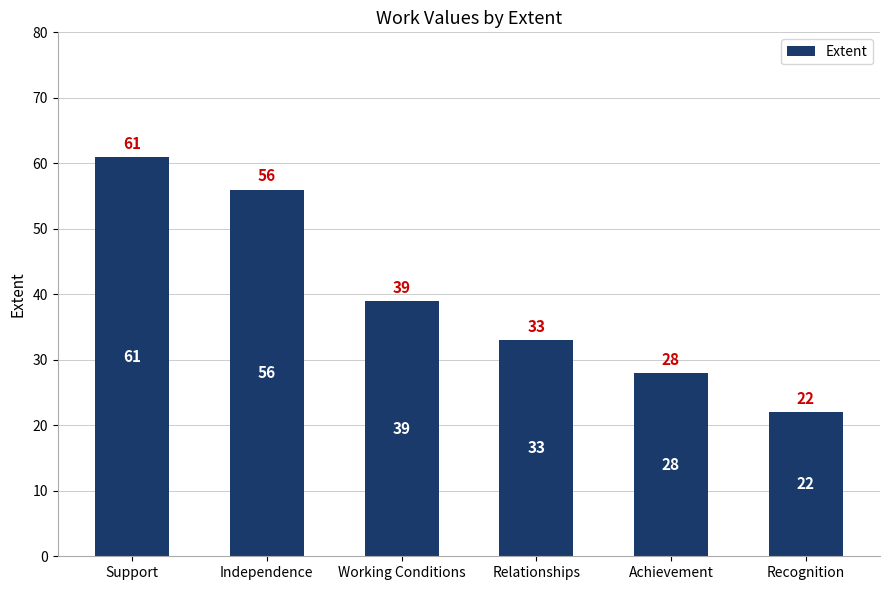

What is the difference between the values at Achievement and Independence?

28